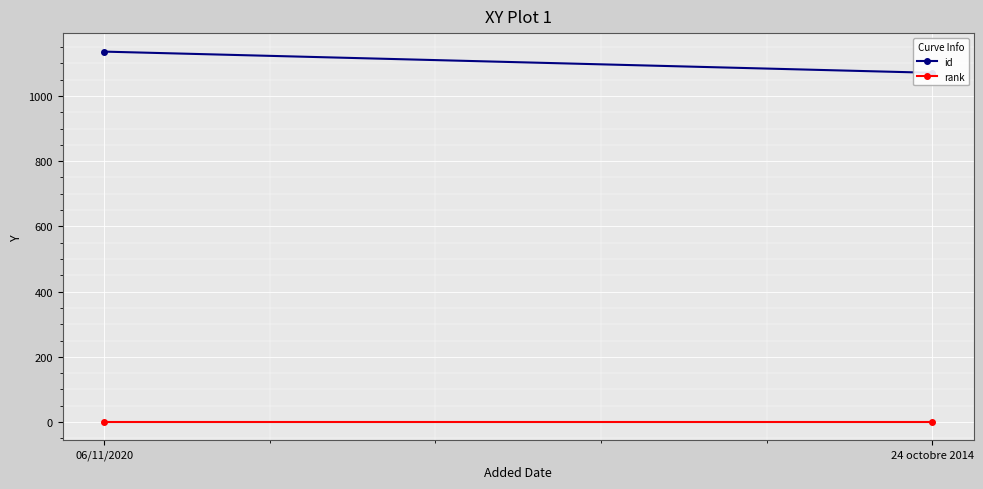

At 24 octobre 2014, list the series in order from largest to smallest.

id, rank